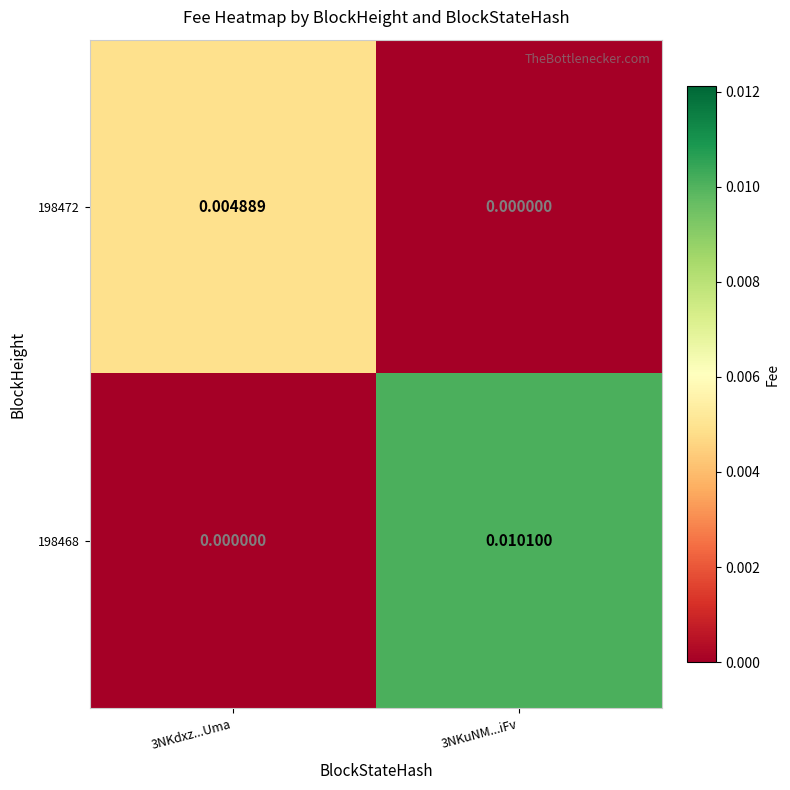

Which series changed the most between 3NKdxz...Uma and 3NKuNM...iFv?

198468